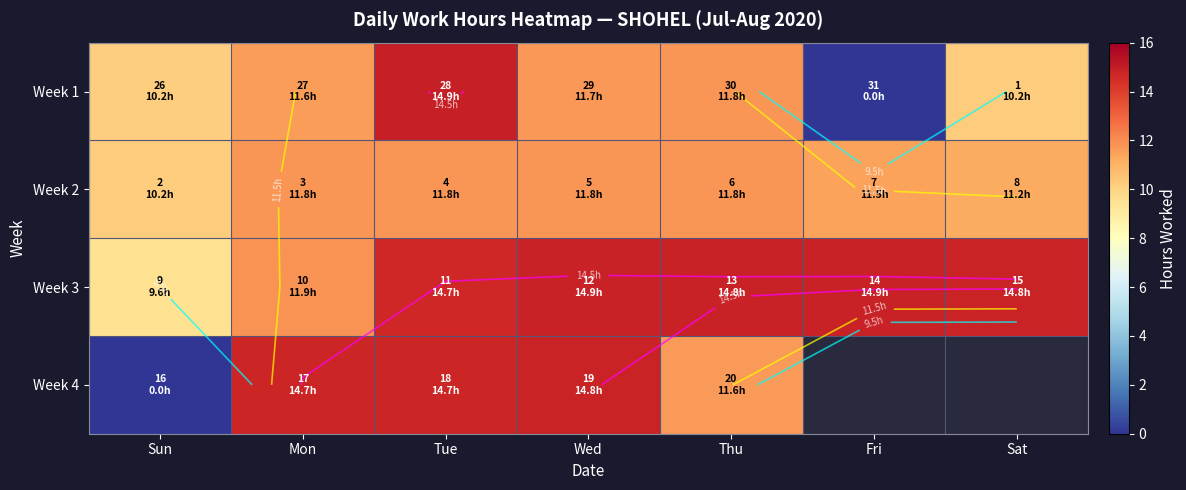

At which label does Week 3 reach its minimum?

Sun